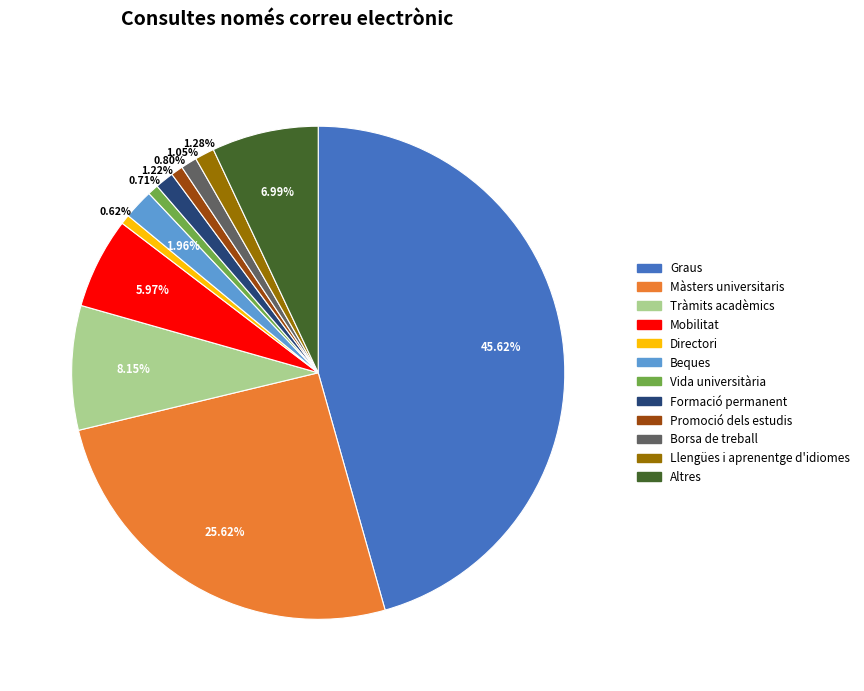

To the nearest percent, what is the average slice percentage?

8%